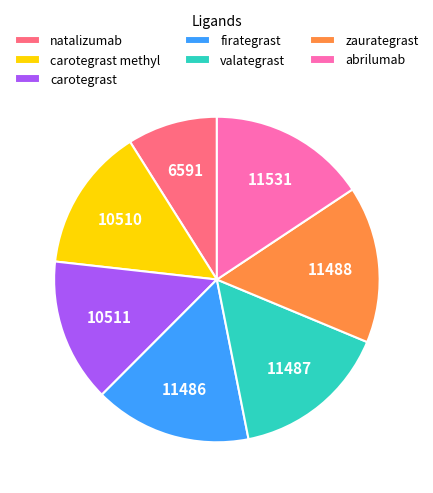

Combined, do abrilumab and firategrast account for over 50%?

No